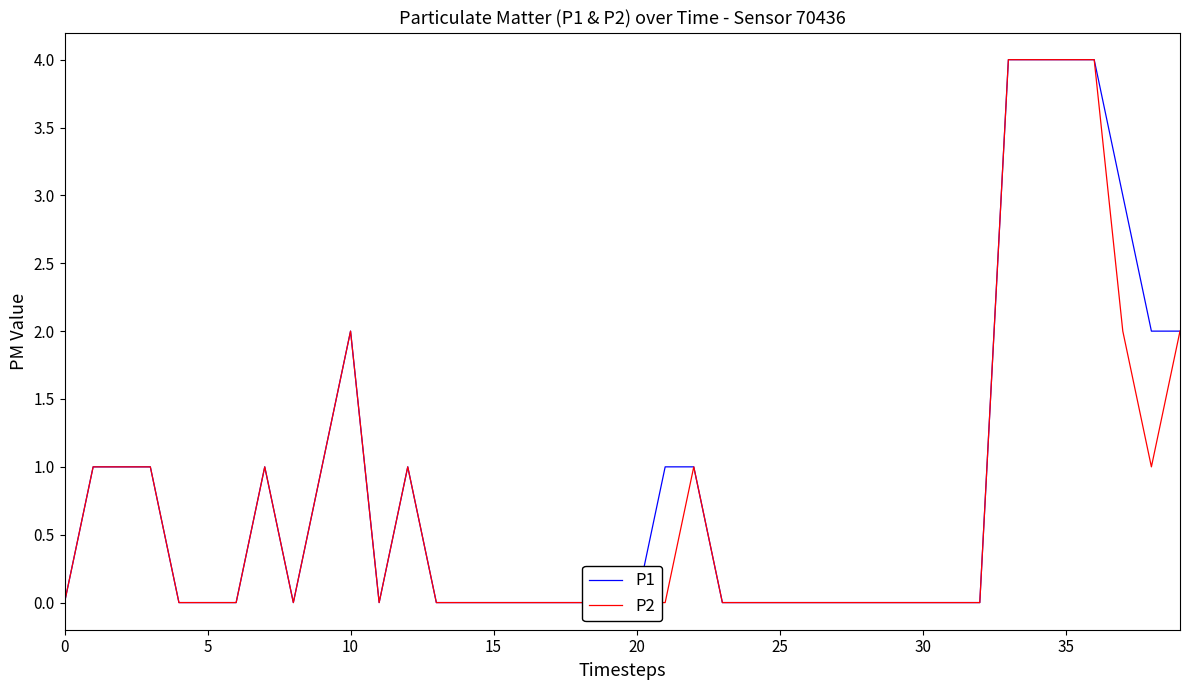

Reading right to left, transcribe all the data shown in this chart.

P1: 2	2	3	4	4	4	4	0	0	0	0	0	0	0	0	0	0	1	1	0	0	0	0	0	0	0	0	1	0	2	1	0	1	0	0	0	1	1	1	0
P2: 2	1	2	4	4	4	4	0	0	0	0	0	0	0	0	0	0	1	0	0	0	0	0	0	0	0	0	1	0	2	1	0	1	0	0	0	1	1	1	0